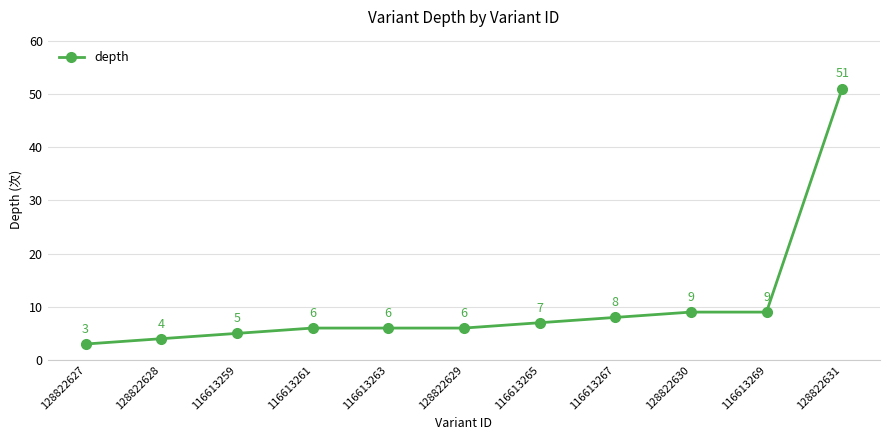

Reading left to right, extract all data points from this chart.

3	4	5	6	6	6	7	8	9	9	51